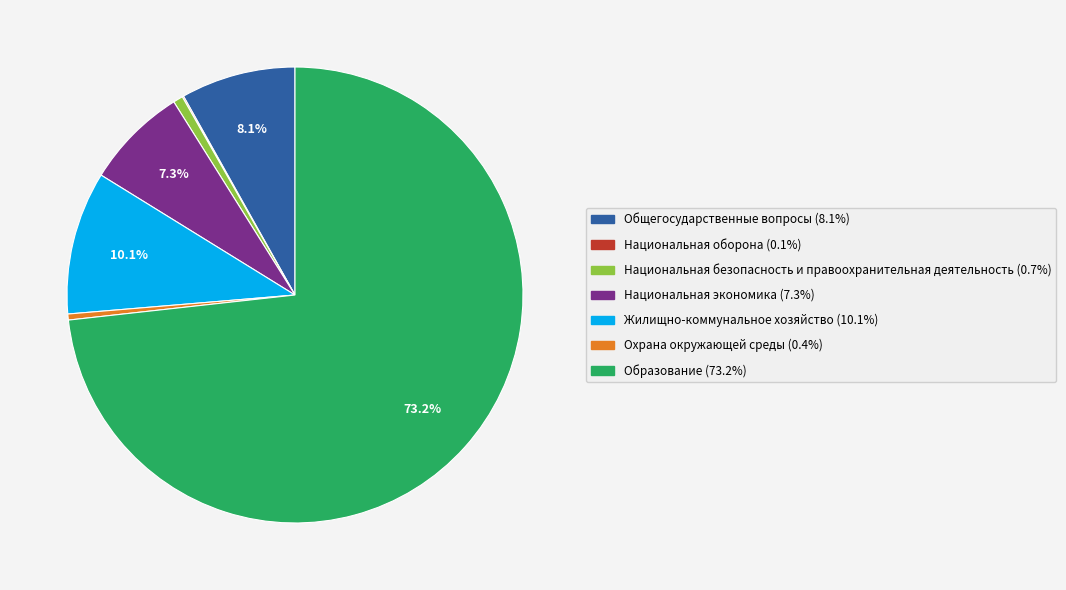

What is the largest slice in the pie chart?

Образование